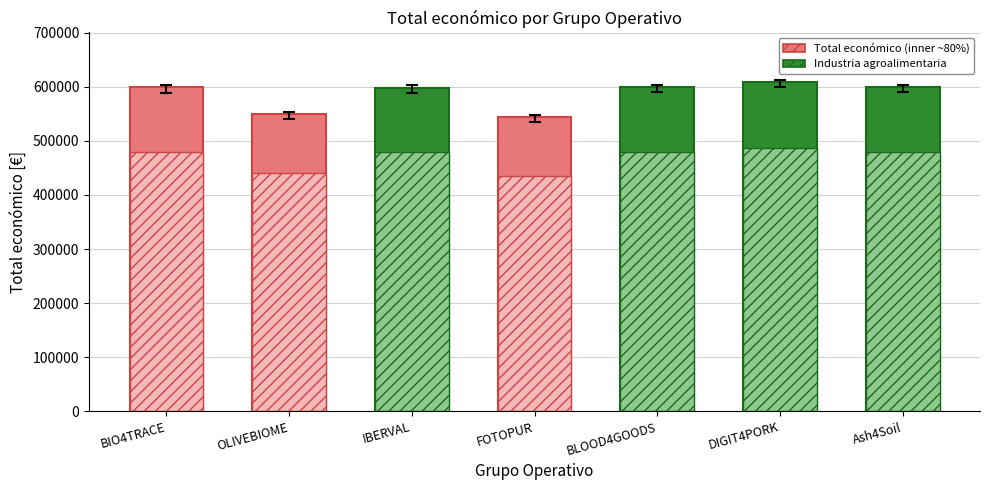

The chart shows a value of 777545.9 at Ash4Soil. True or false?

False